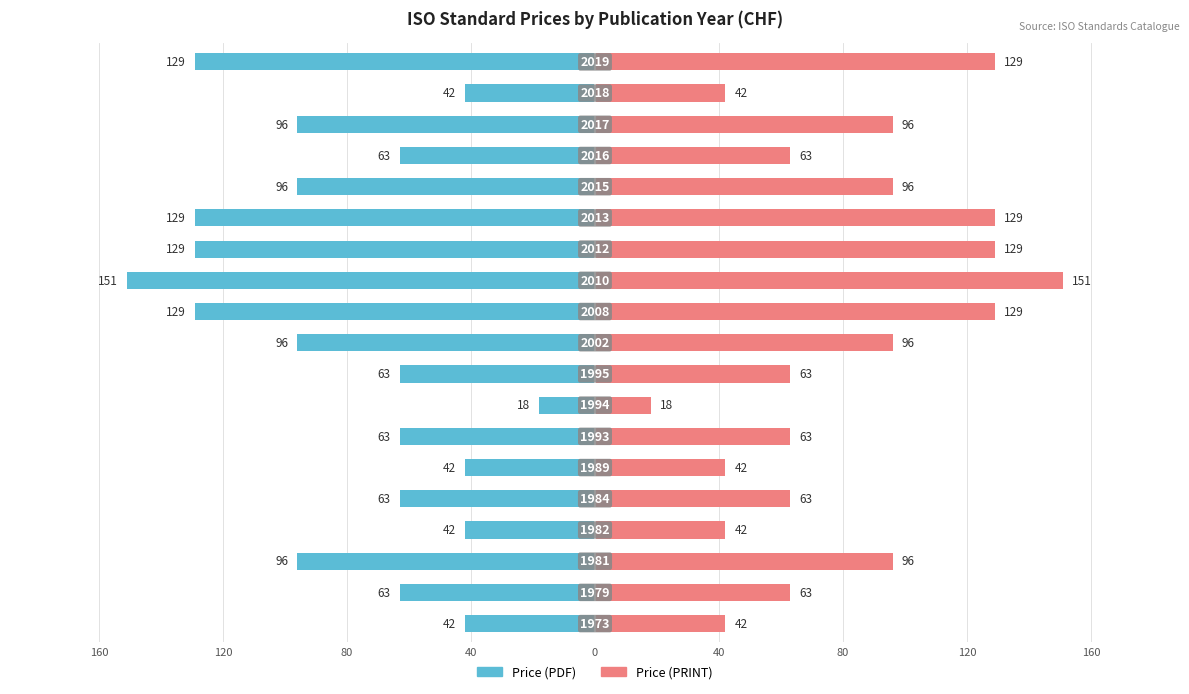

Does the chart contain stacked bars?

No